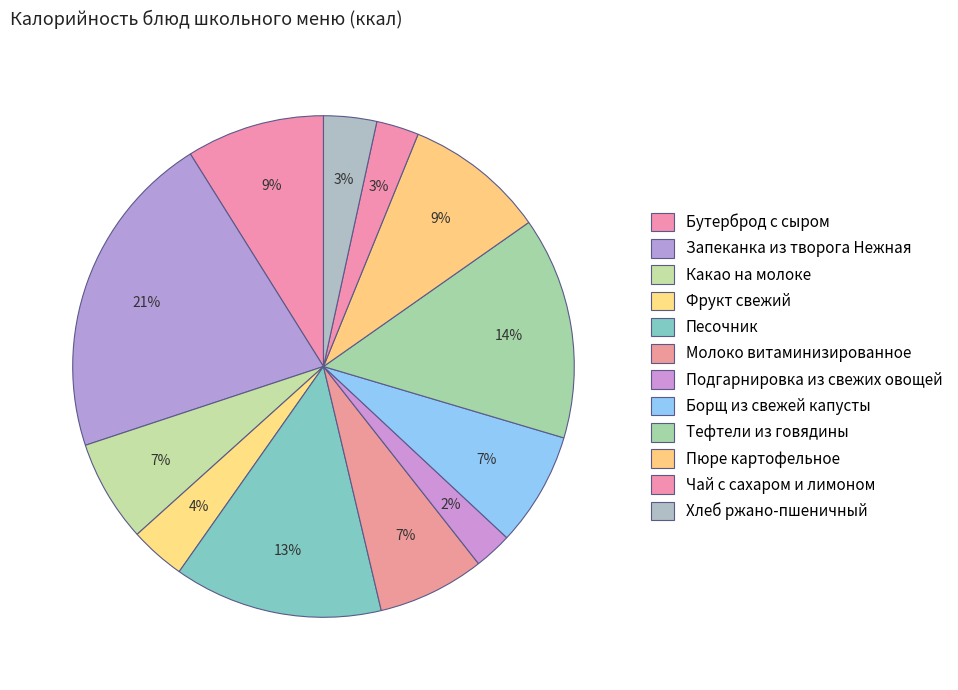

How many segments does this pie chart have?

12